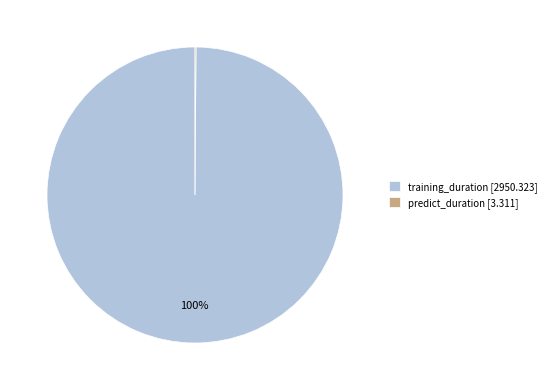

To the nearest percent, what is the average slice percentage?

50%